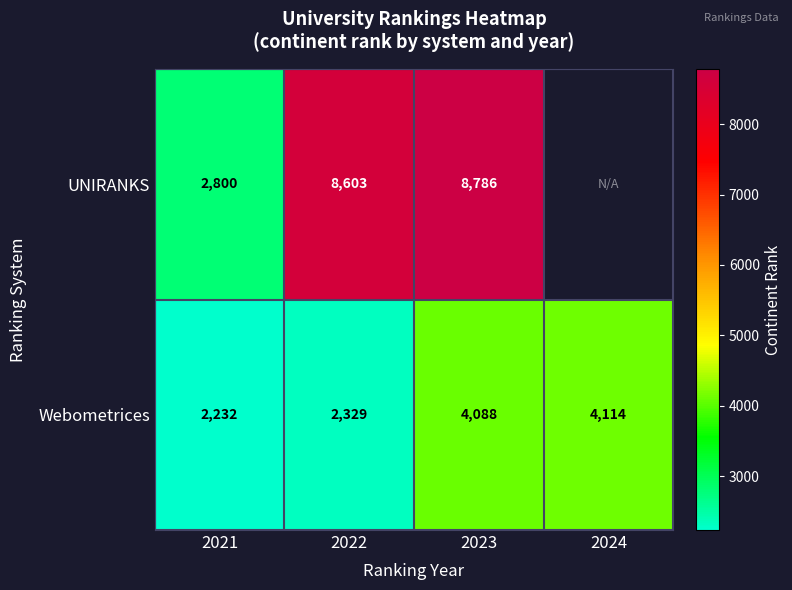

Where is Webometrices nearest to the value 3173?

2022